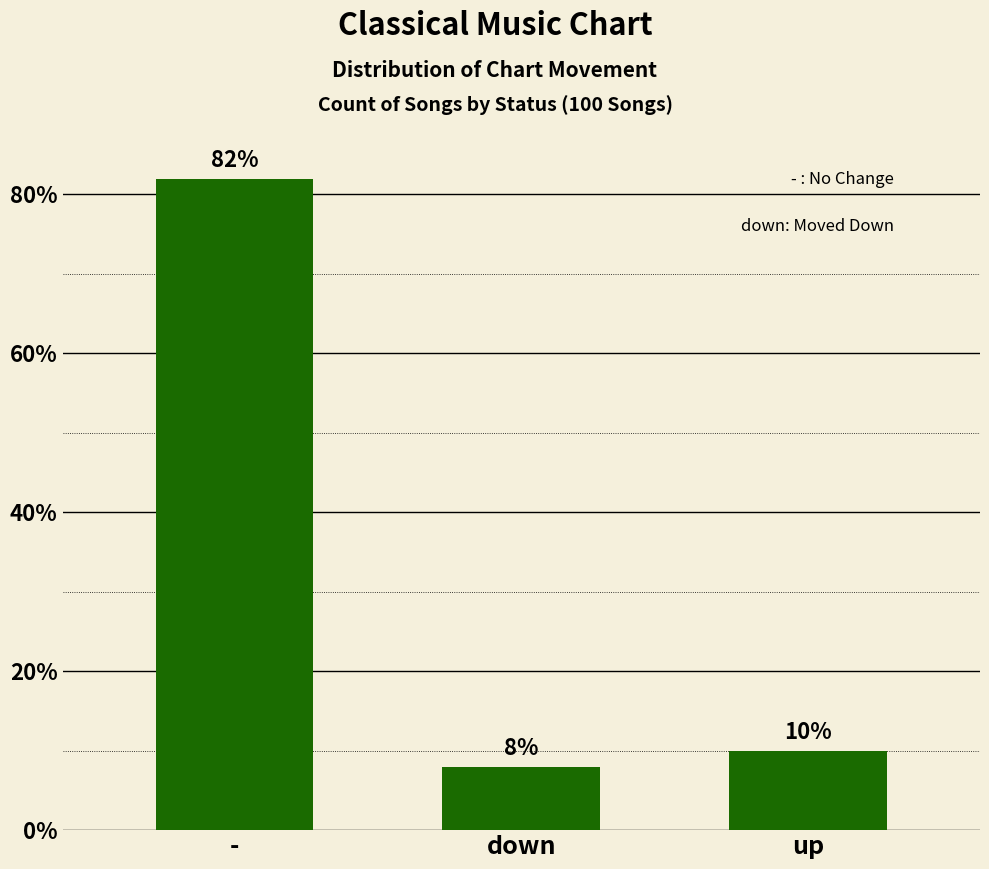

The value at - is 82. True or false?

True